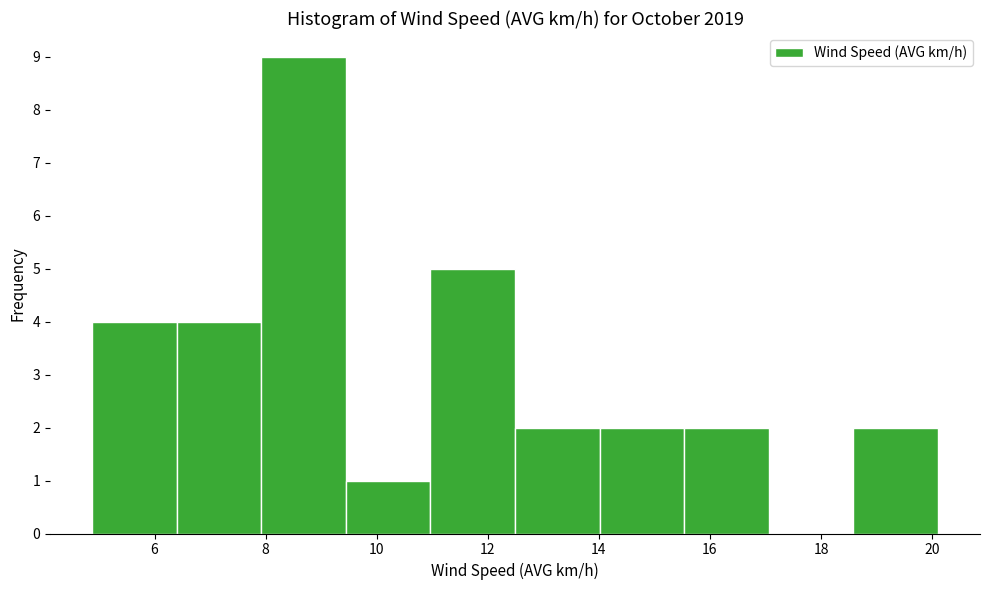

Which range on the x-axis has the tallest bar?

8.0 to 9.4